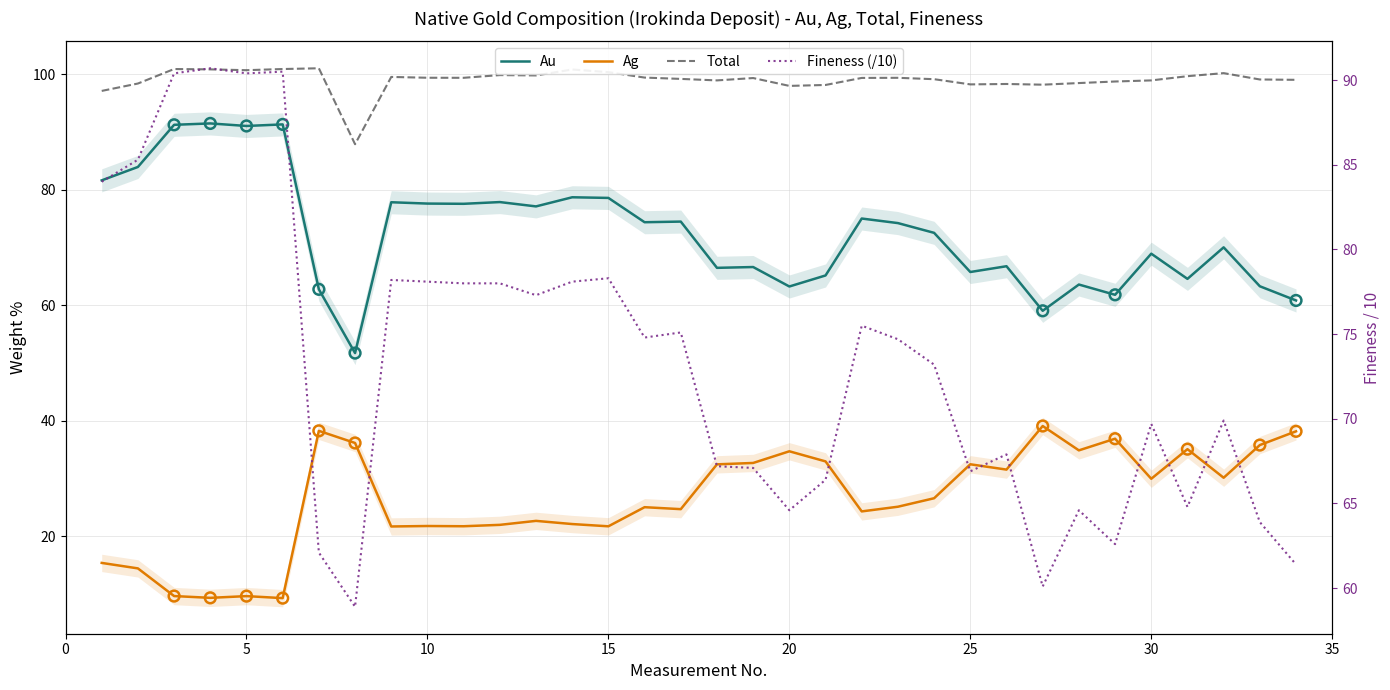

Is the value of Total at 31 greater than the value of Fineness (/10) at 21?

Yes